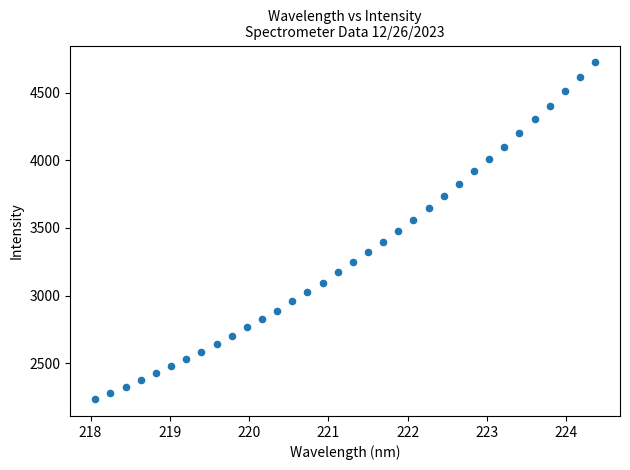

What is the range of X values (max minus min)?

6.3